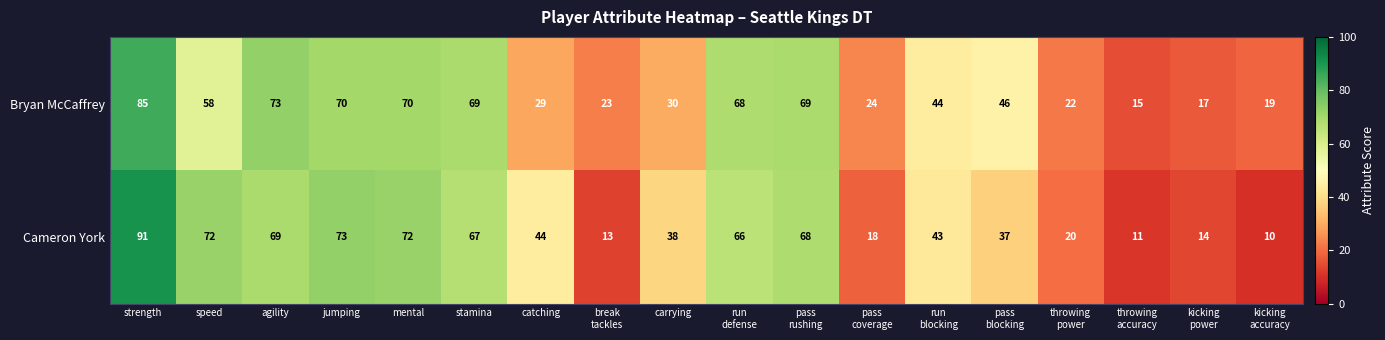

What is the average value of the Cameron York series?

46